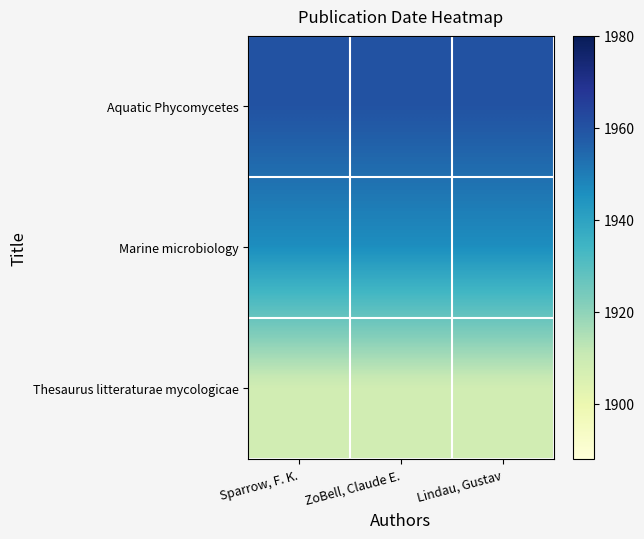

Which series has the largest total across all categories?

Aquatic Phycomycetes